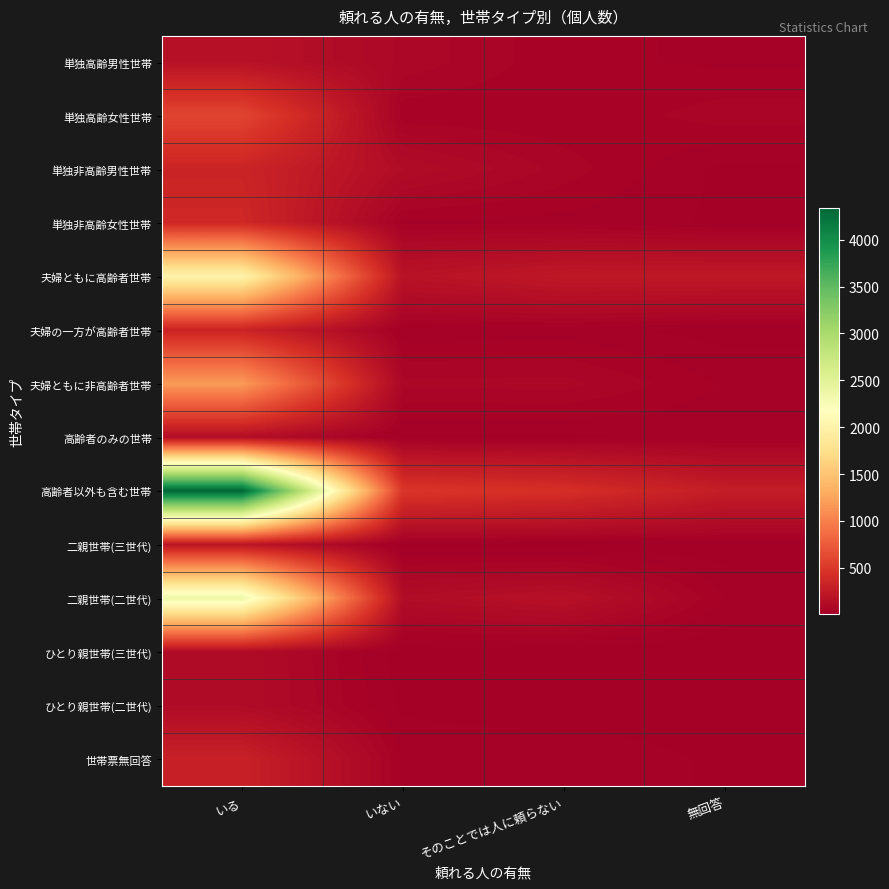

Between いない and 無回答, which series saw the biggest shift?

高齢者以外も含む世帯